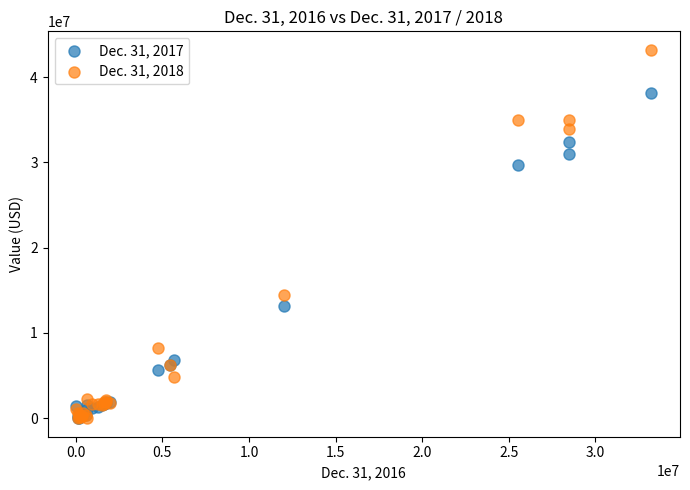

Across all series, what Y value is closest to 21600000?

14411000